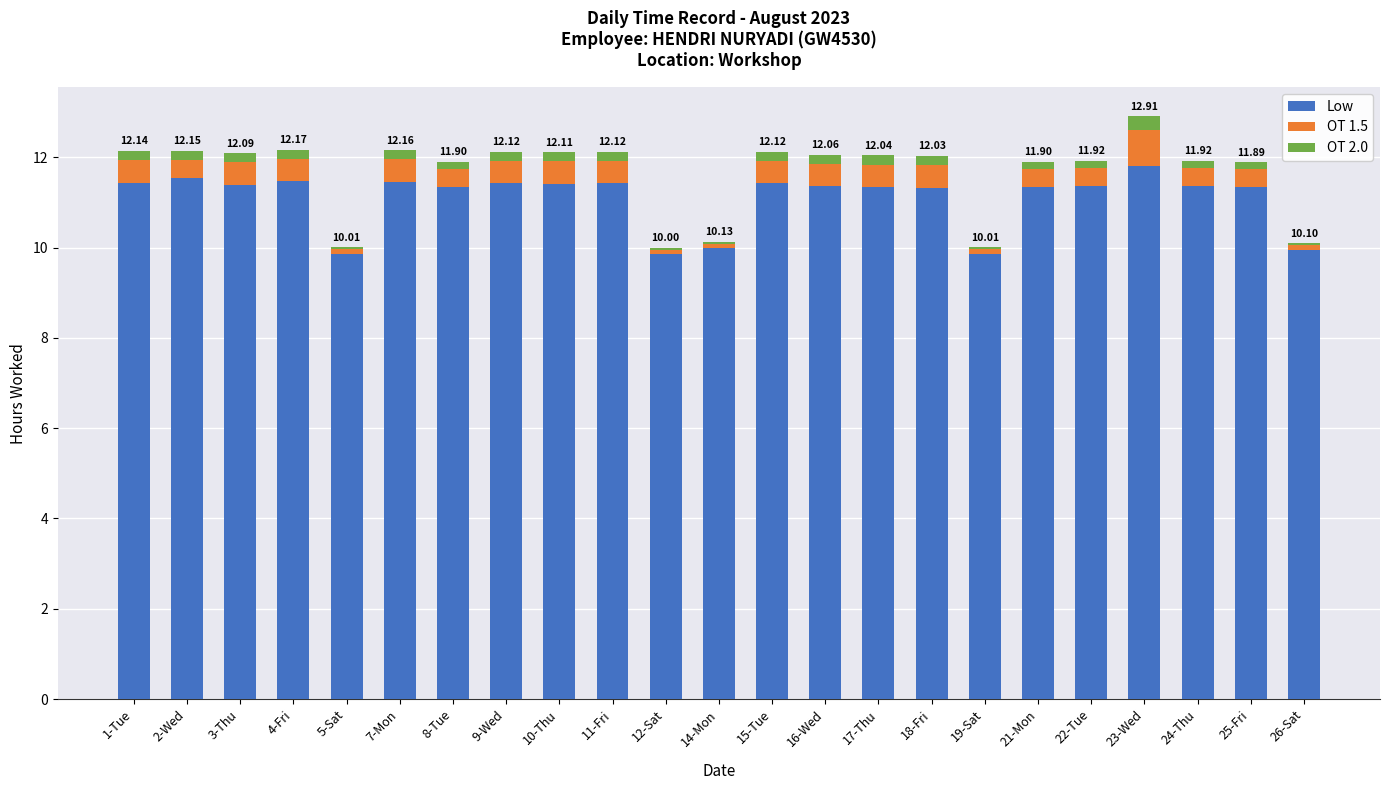

What is the sum of all Low values?

255.1